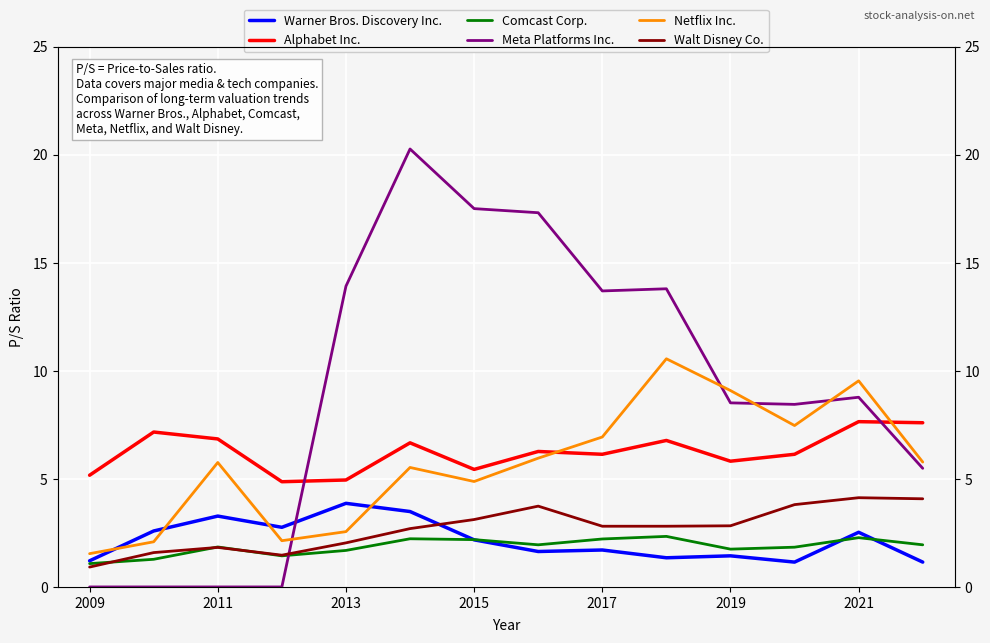

How many values in the Warner Bros. Discovery Inc. series are below 2?

7